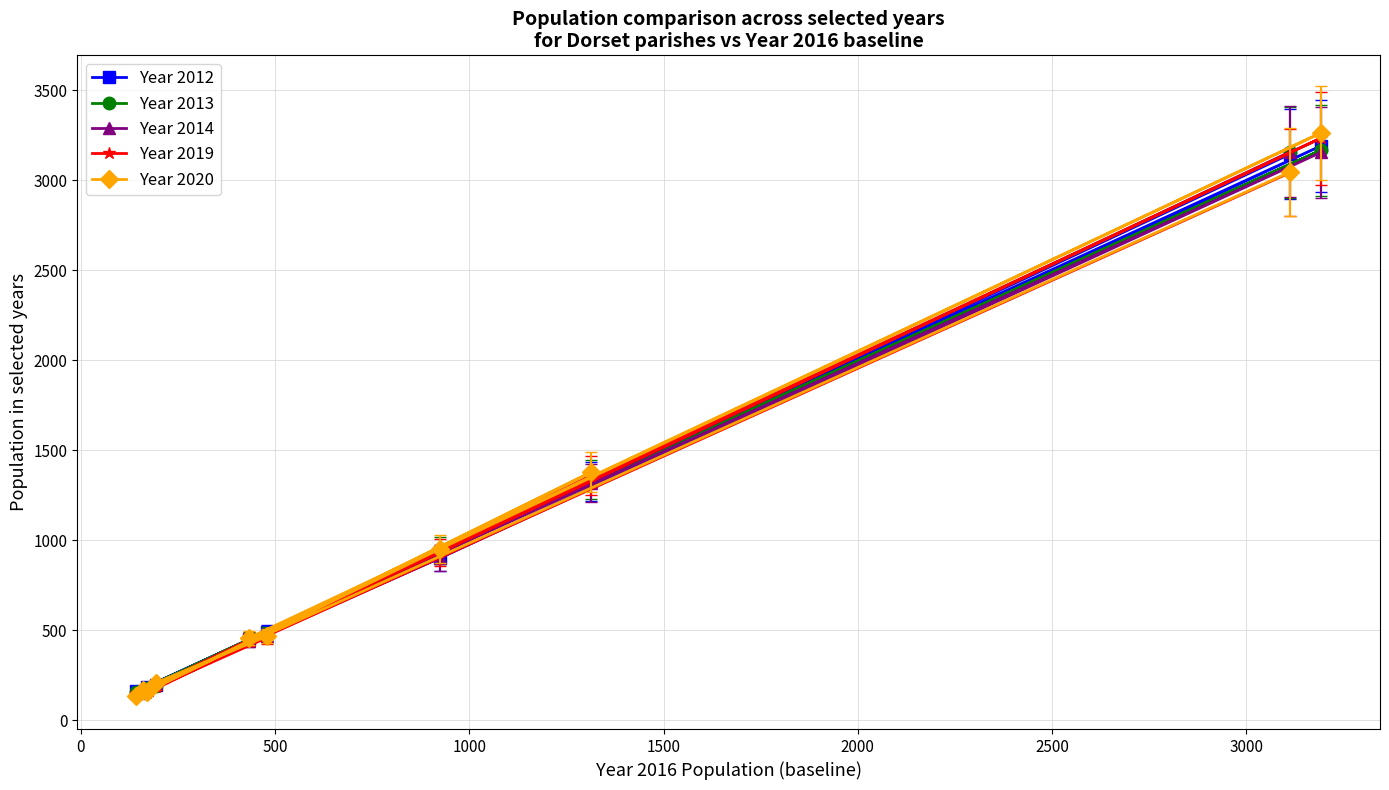

What is the highest value of the Year 2012 series?

3190